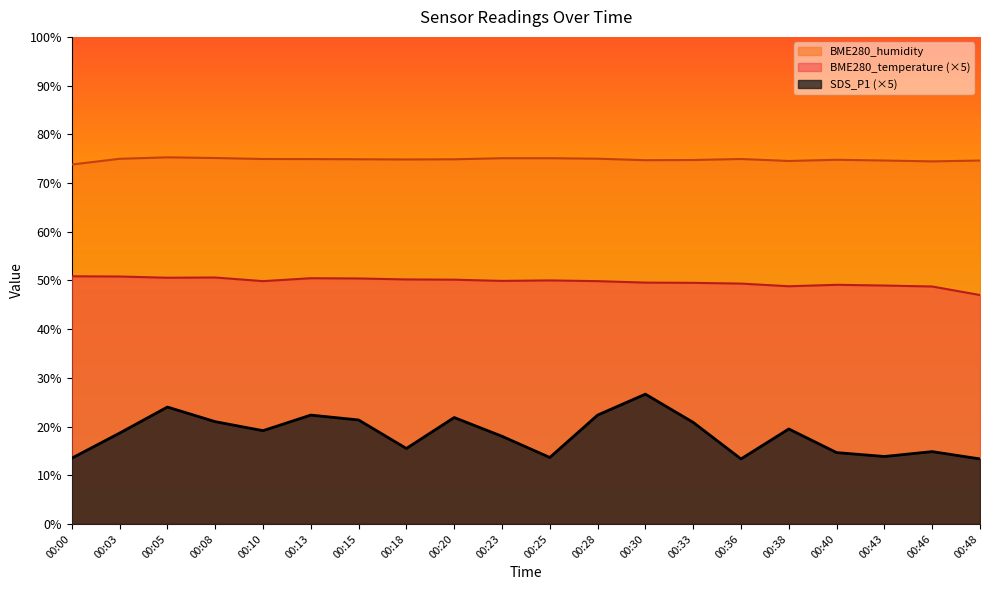

Rank the categories by BME280_temperature value from highest to lowest.

00:00, 00:03, 00:08, 00:05, 00:13, 00:15, 00:18, 00:20, 00:25, 00:23, 00:10, 00:28, 00:30, 00:33, 00:36, 00:40, 00:43, 00:38, 00:46, 00:48